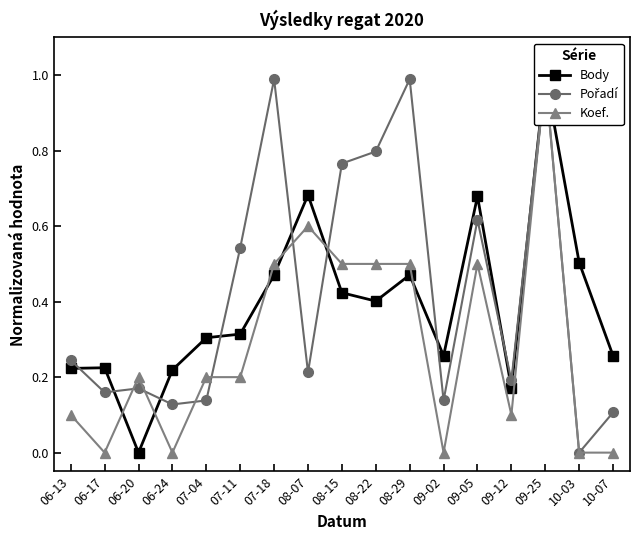

How many positive values does the Koef. series have?

12